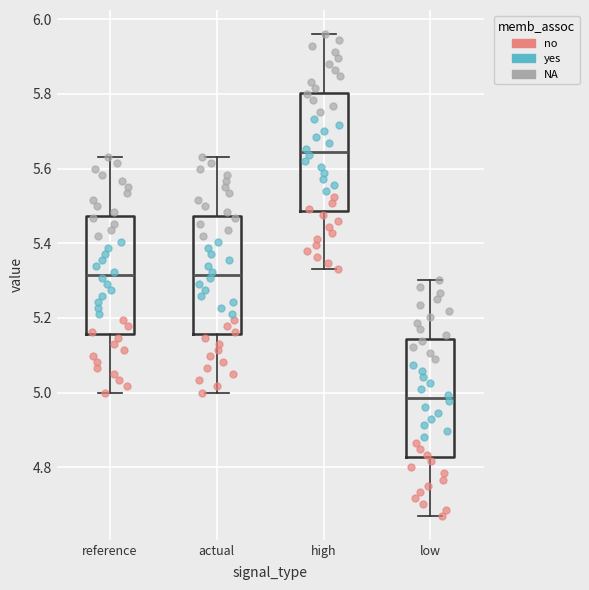

Where is the lower edge of the box for reference on the y-axis? The values are not printed on the chart, so give them approximately, as read against the axis.

5.16